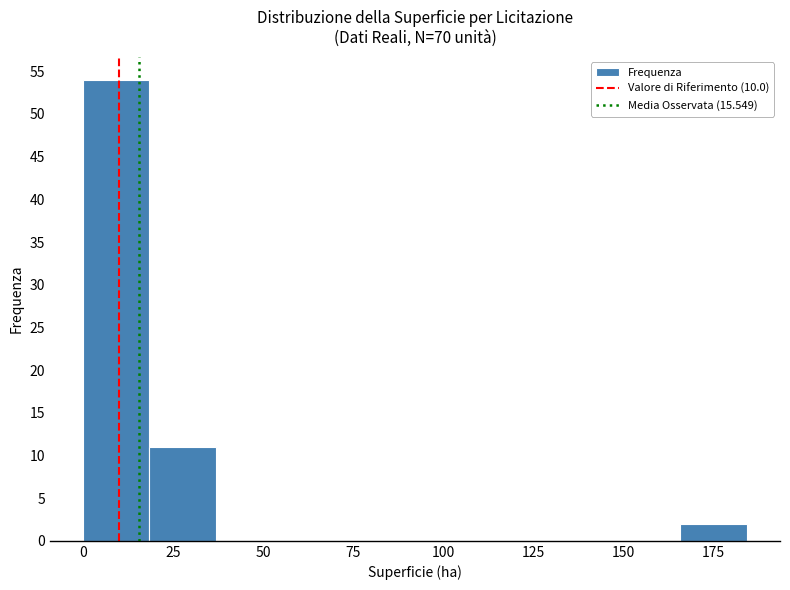

Read against the x-axis, roughly where is the centre of the tallest bar?

10